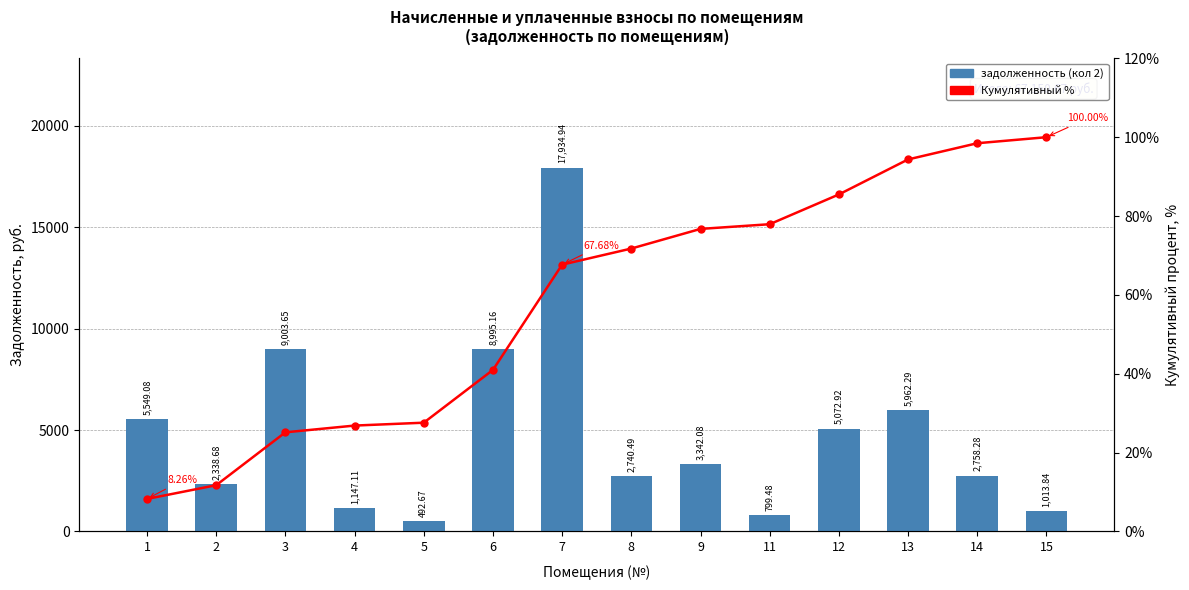

What is the difference between the second highest and second lowest values in the задолженность (кол 2) series?

8204.2